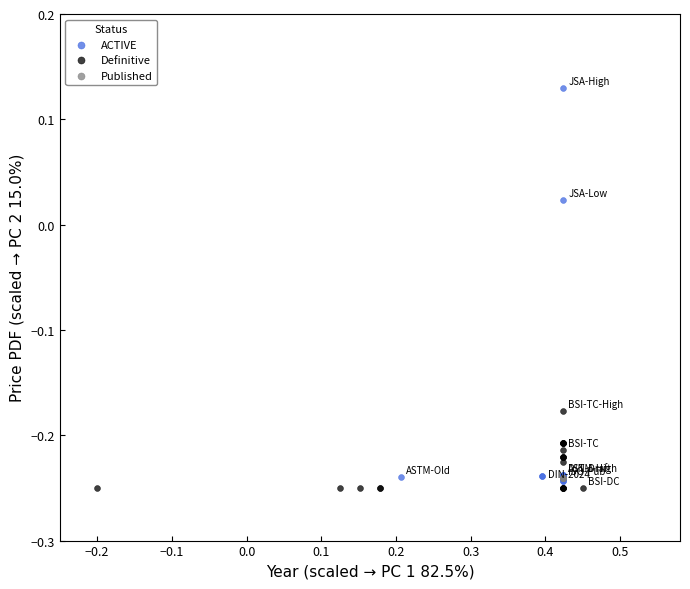

What are all the series names shown in the legend?

ACTIVE, Definitive, Published